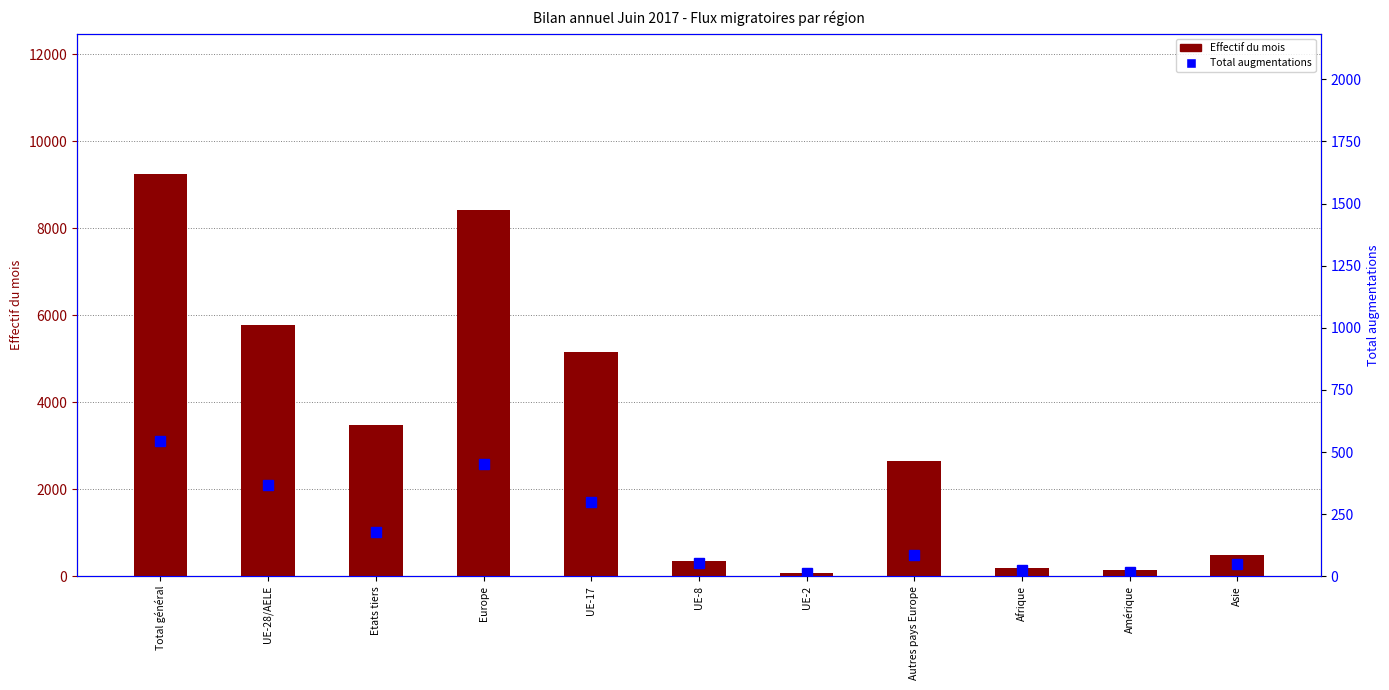

Rank the series at Asie from highest to lowest value.

Effectif du mois, Total augmentations